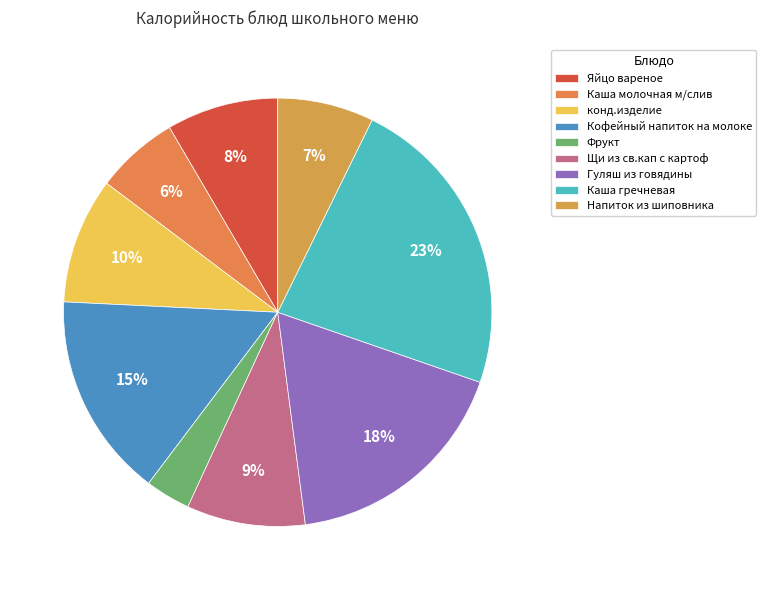

Rank the categories by value from highest to lowest.

Каша гречневая, Гуляш из говядины, Кофейный напиток на молоке, конд.изделие, Щи из св.кап с картоф, Яйцо вареное, Напиток из шиповника, Каша молочная м/слив, Фрукт